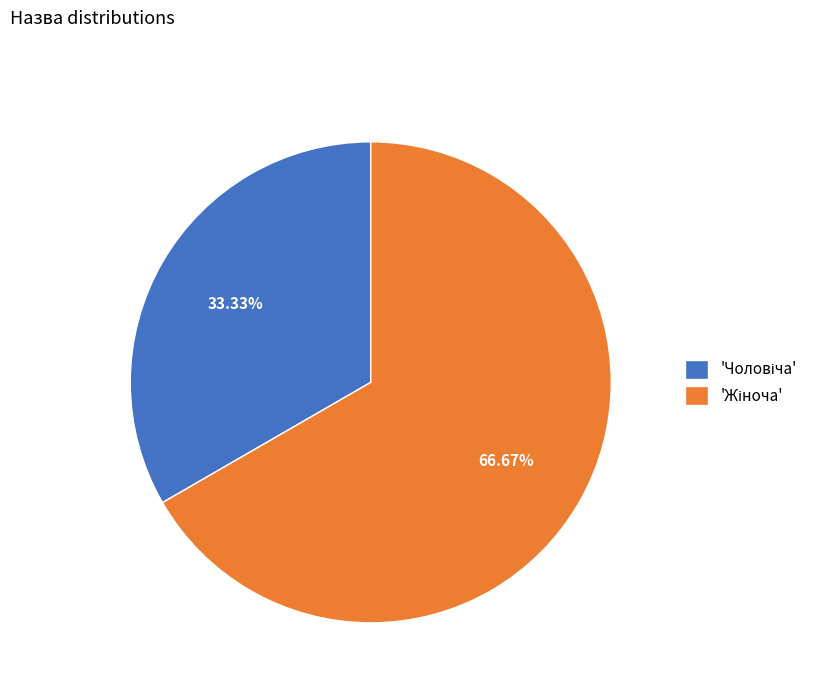

Is there a majority slice in this chart?

Yes